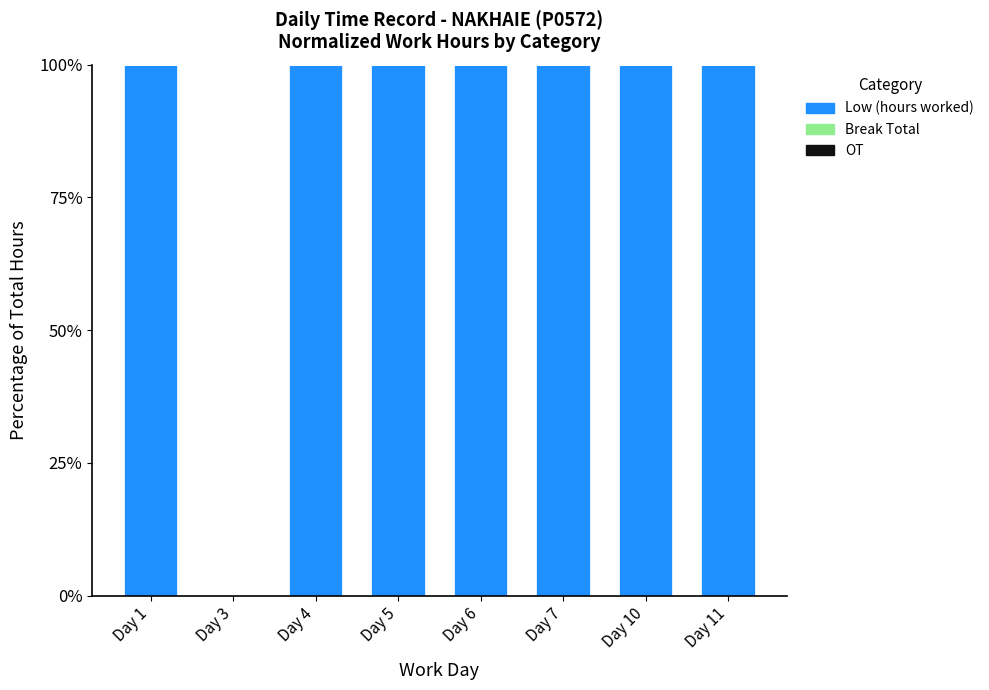

What is the sum of all values?

700